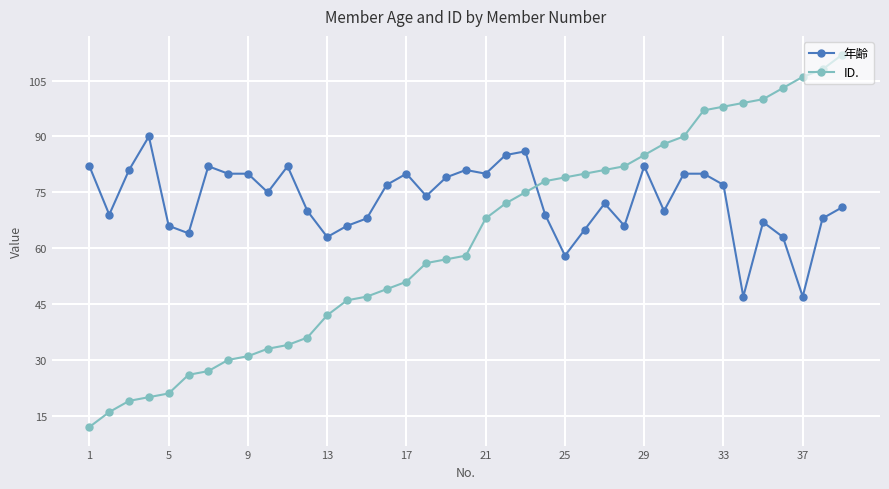

Which series has the largest range (max minus min)?

ID.